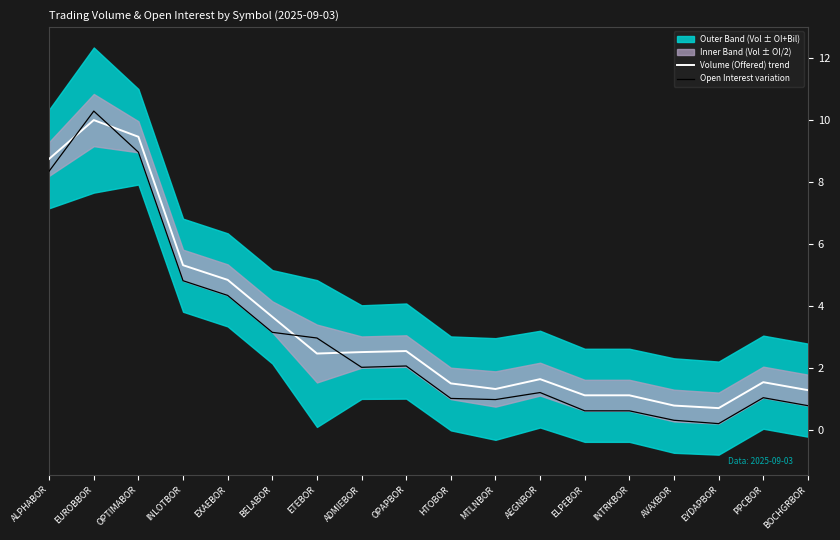

True or false: Open Interest variation has a value of 6.6 at INLOTBOR.

False